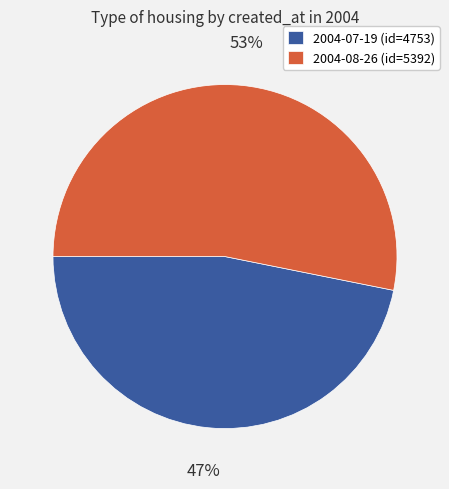

Between 2004-07-19 and 2004-08-26, which is larger?

2004-08-26